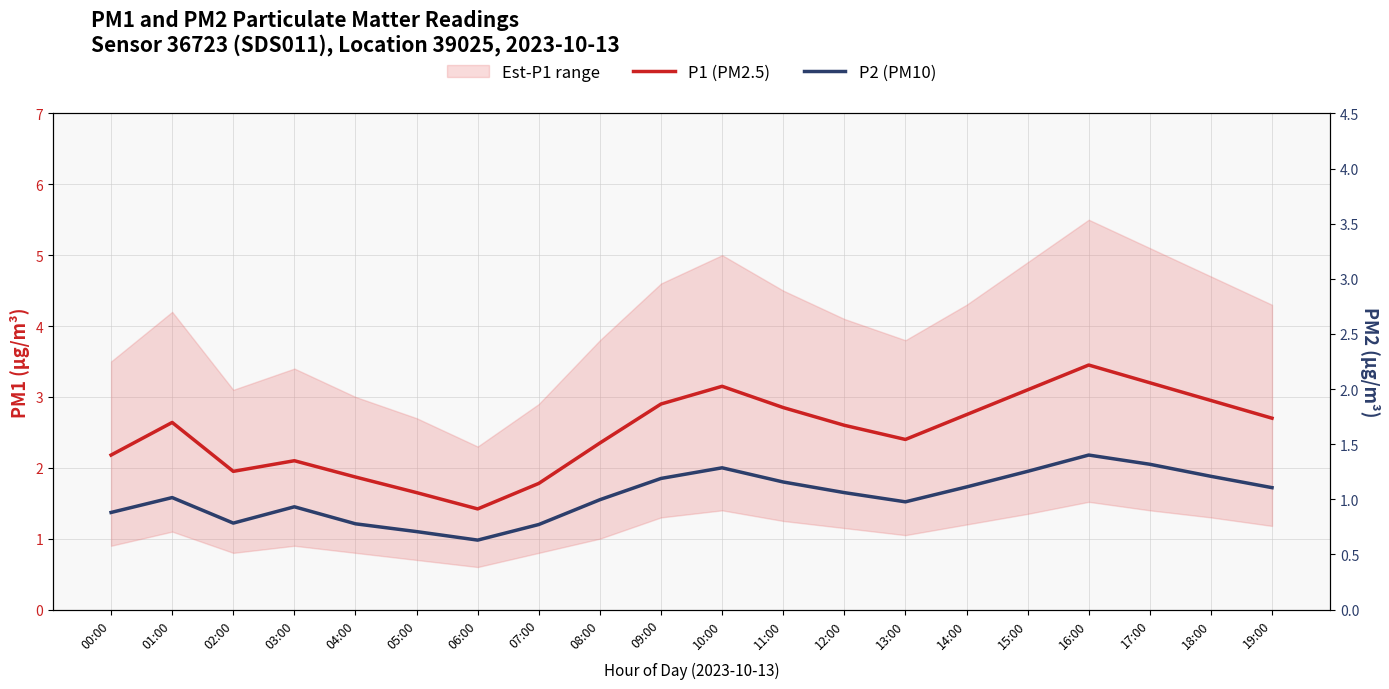

At which label does P2 (PM10) first exceed 1?

00:00